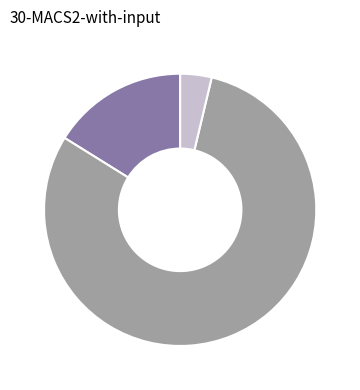

Is there a majority slice in this chart?

Yes